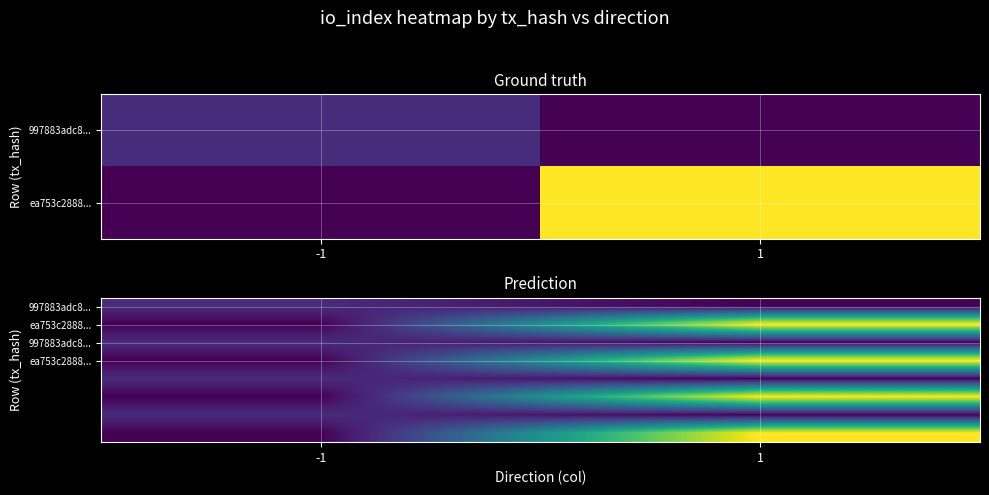

Which label corresponds to the smallest value in the chart?

1